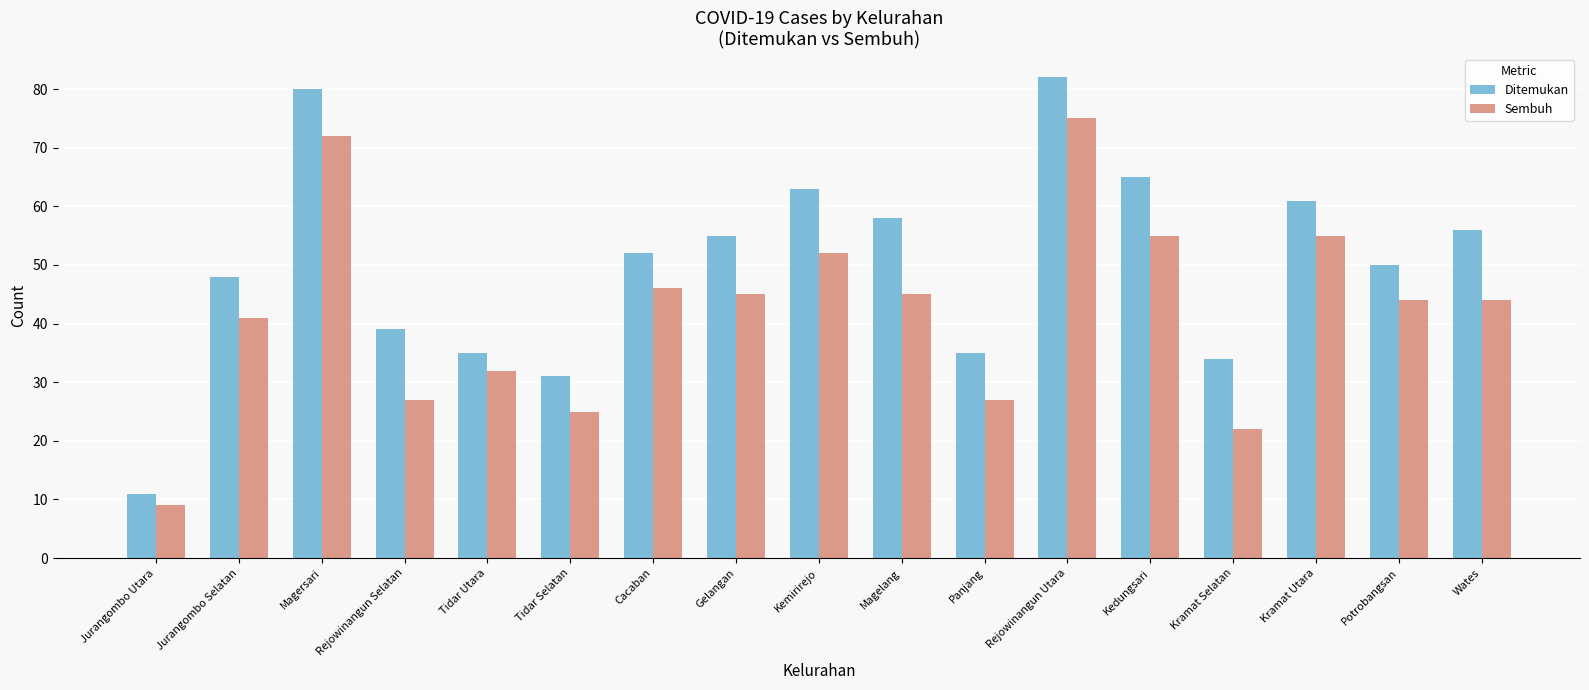

How many values in the Ditemukan series are below 52?

8